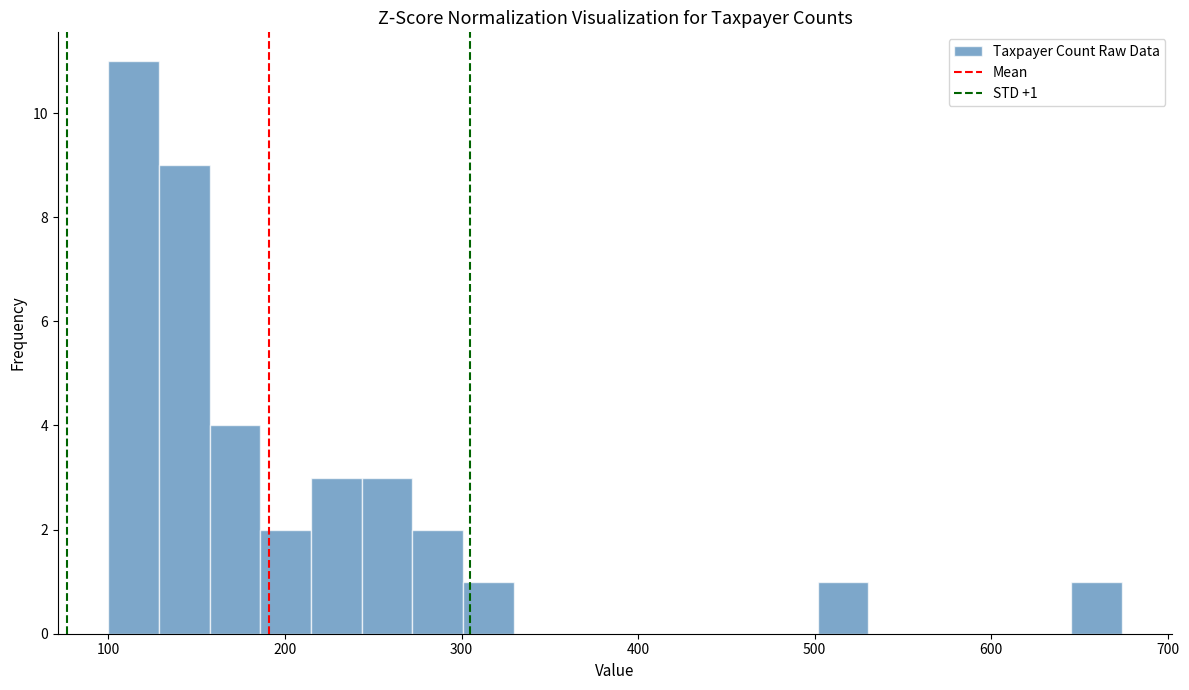

Read against the x-axis, roughly where is the centre of the tallest bar?

110